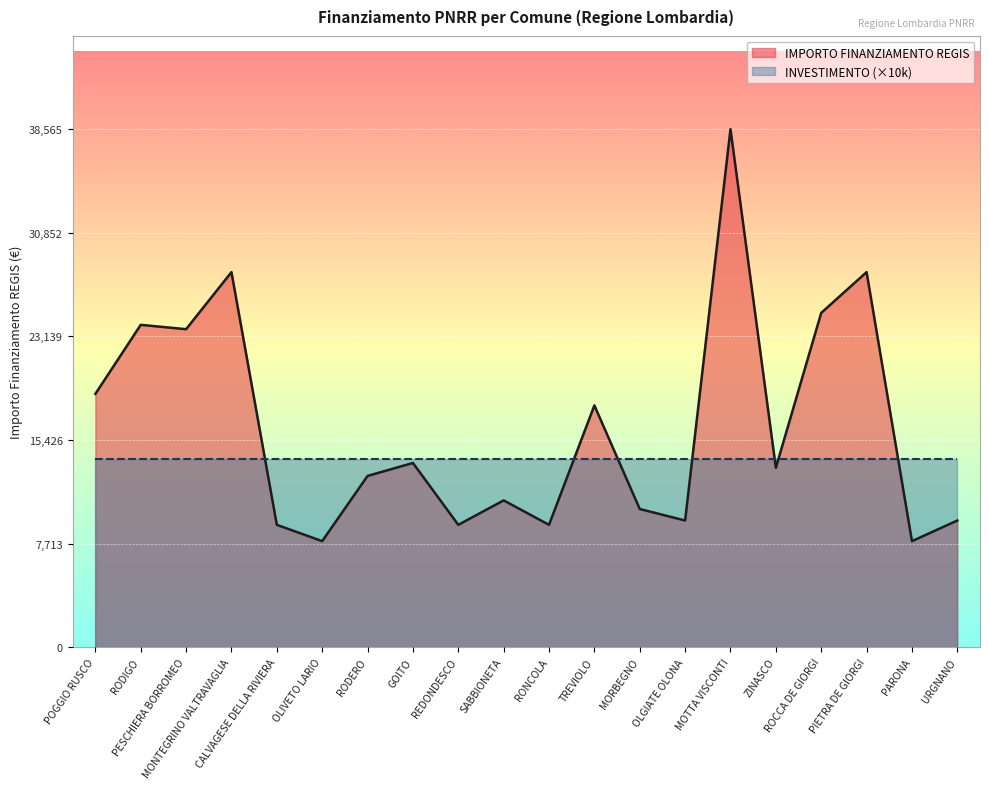

Reading left to right, transcribe all the data shown in this chart.

POGGIO RUSCO=18854	RODIGO=23996	PESCHIERA BORROMEO=23673	MONTEGRINO VALTRAVAGLIA=27922	CALVAGESE DELLA RIVIERA=9105	OLIVETO LARIO=7891	RODERO=12747	GOITO=13712	REDONDESCO=9105	SABBIONETA=10926	RONCOLA=9105	TREVIOLO=17997	MORBEGNO=10284	OLGIATE OLONA=9427	MOTTA VISCONTI=38565	ZINASCO=13354	ROCCA DE GIORGI=24887	PIETRA DE GIORGI=27922	PARONA=7891	URGNANO=9427